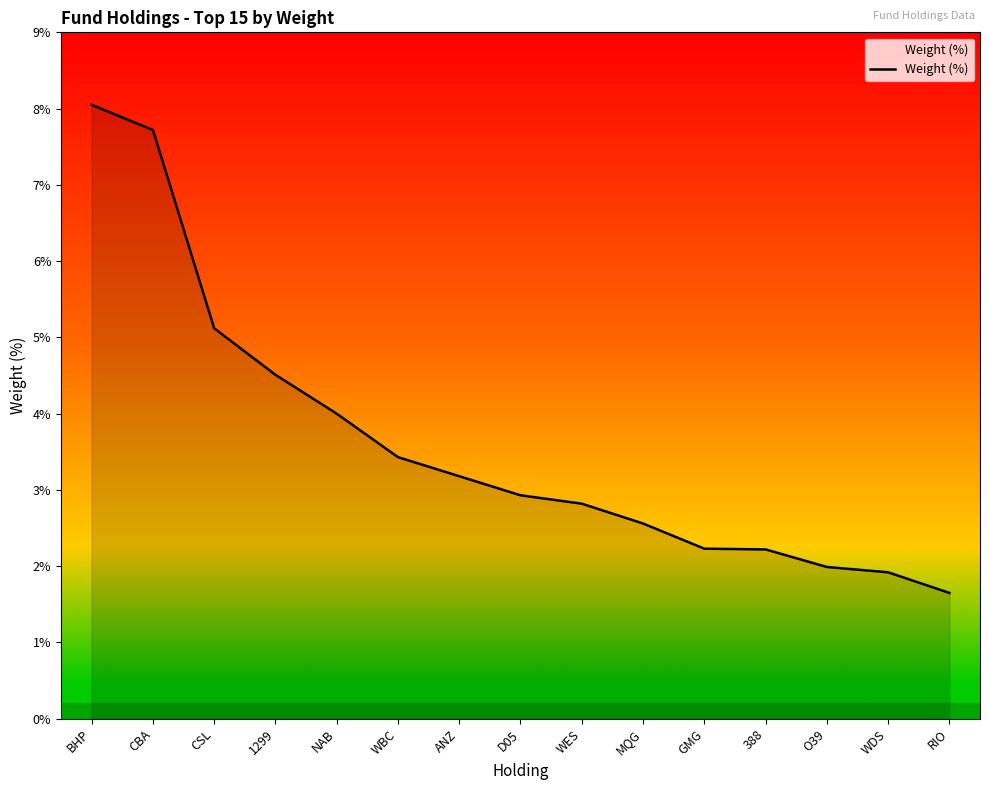

Which label corresponds to the smallest value in the chart?

RIO